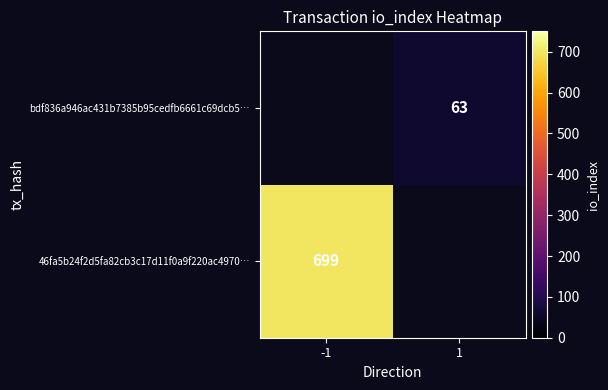

The 46fa5b24f2d5fa82cb3c17d11f0a9f220ac4970… series shows 699 at -1. True or false?

True